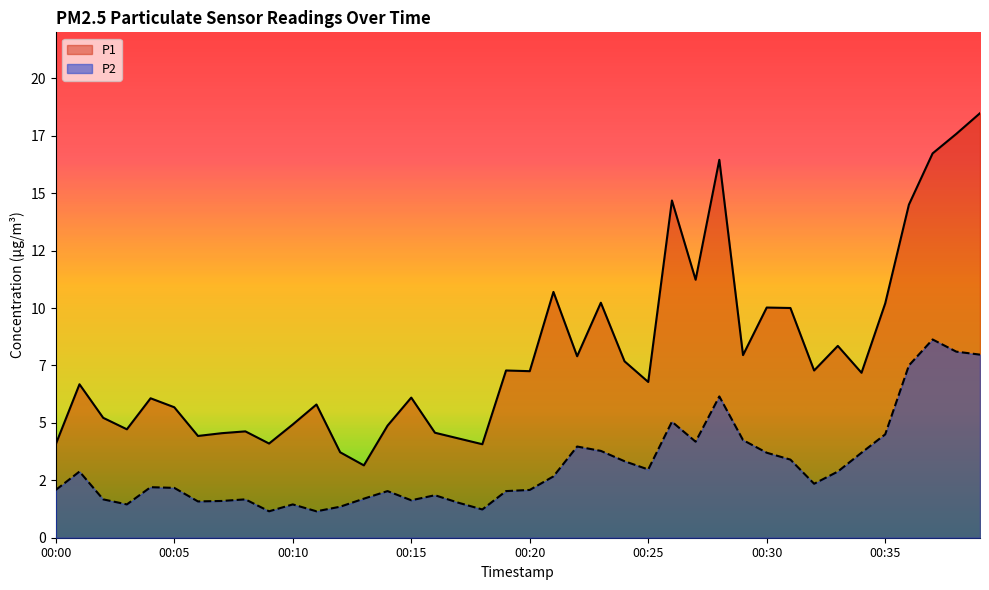

Is the value of P2 at 00:01 greater than the value of P1 at 00:20?

No